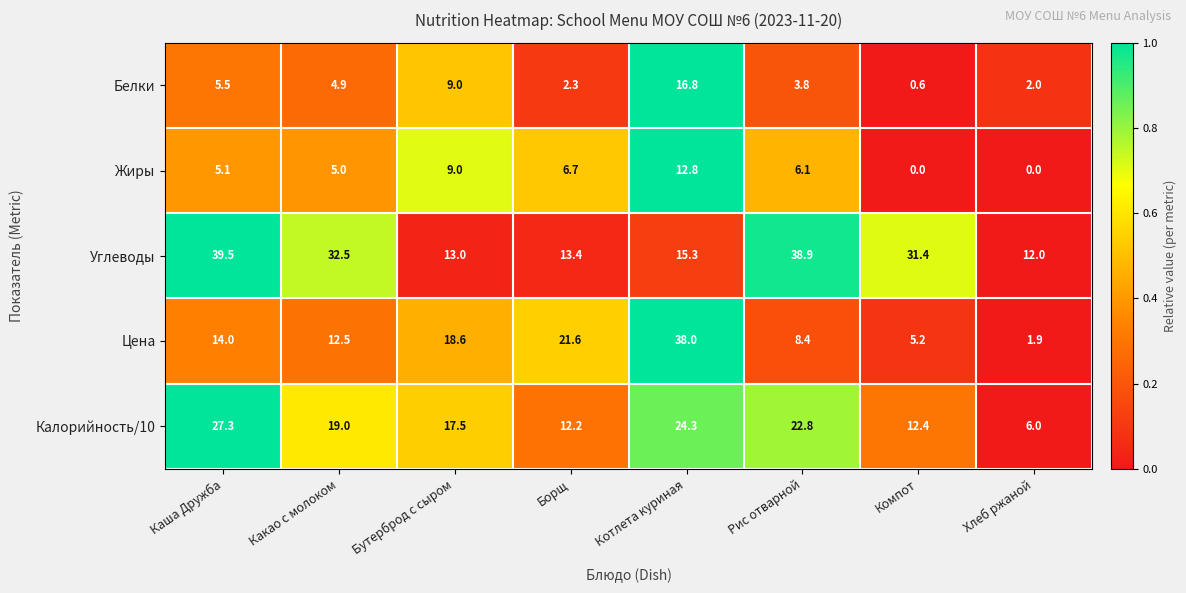

List the series in order of their peak value, lowest first.

Жиры, Белки, Калорийность/10, Цена, Углеводы